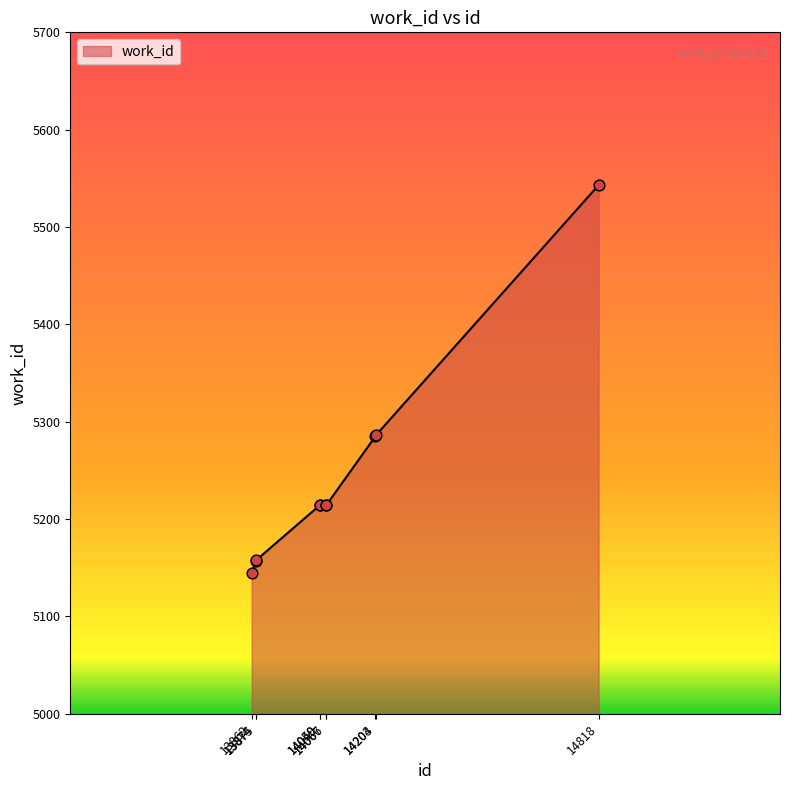

What is the change in value from 13874 to 14067?

+57